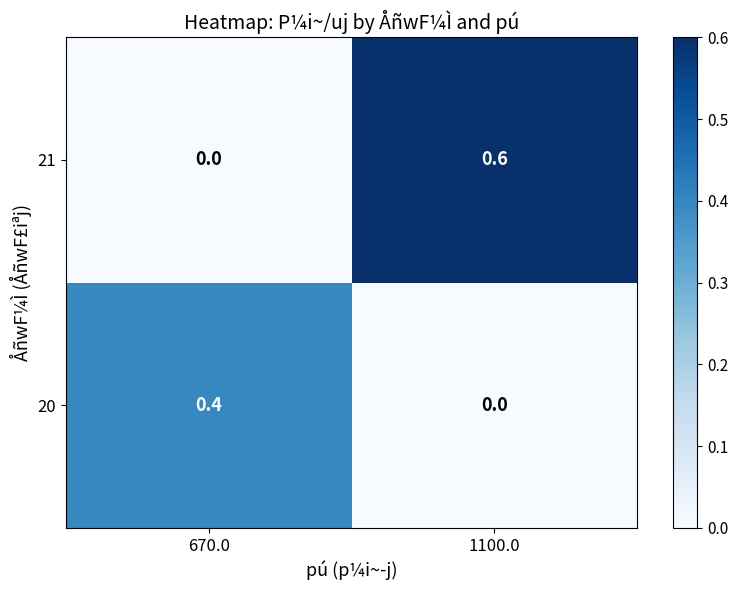

Which series has the largest total across all categories?

21